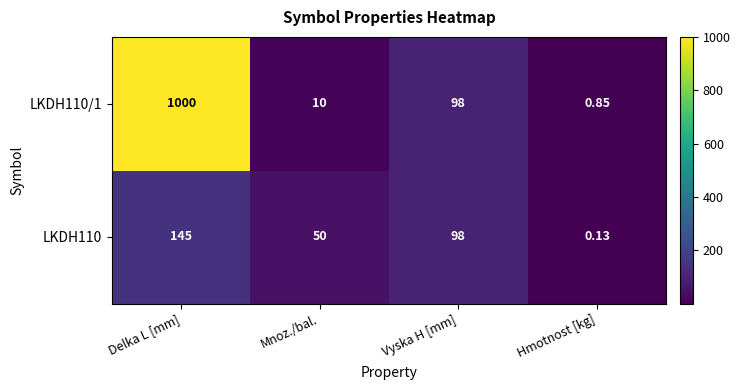

Rank the series by their average value, from highest to lowest.

LKDH110/1, LKDH110